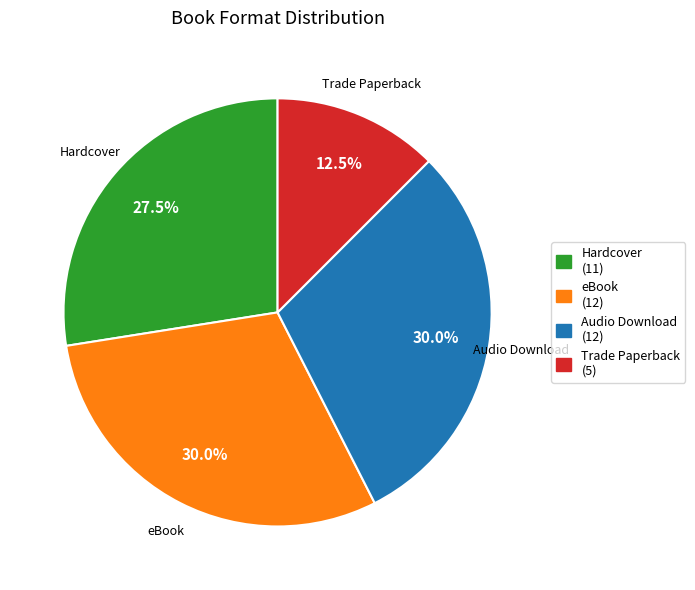

How many slices are in this pie chart?

4